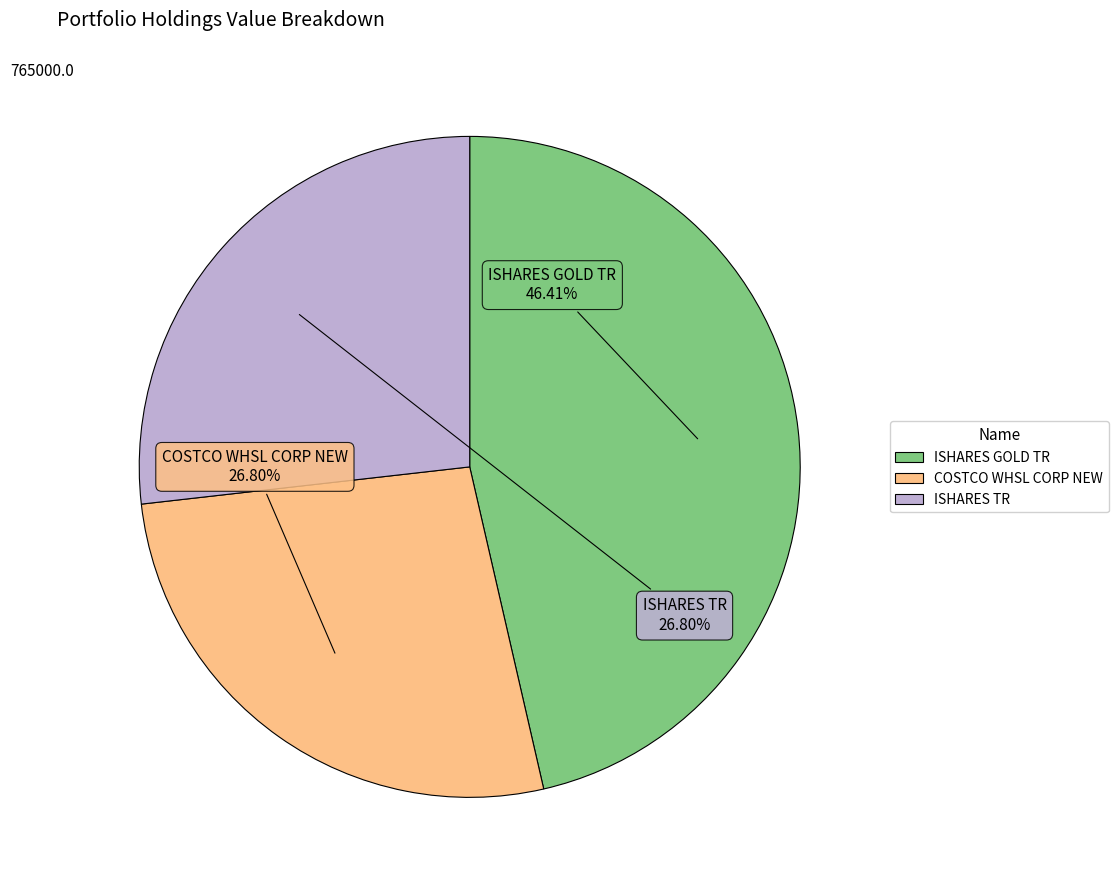

To the nearest percent, what is the combined percentage of COSTCO WHSL CORP NEW and ISHARES GOLD TR?

73%